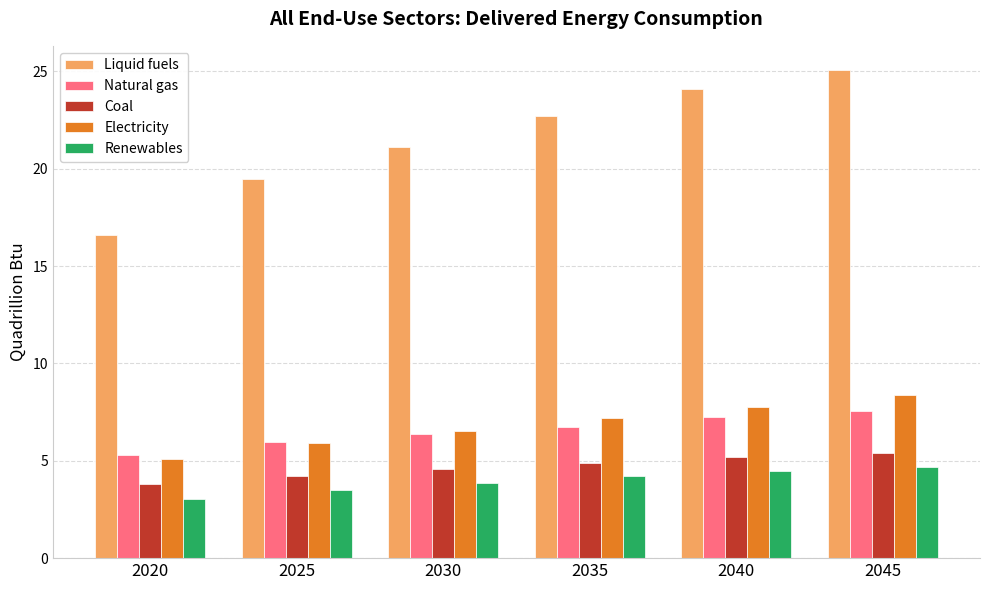

What is the greatest value displayed?

25.1